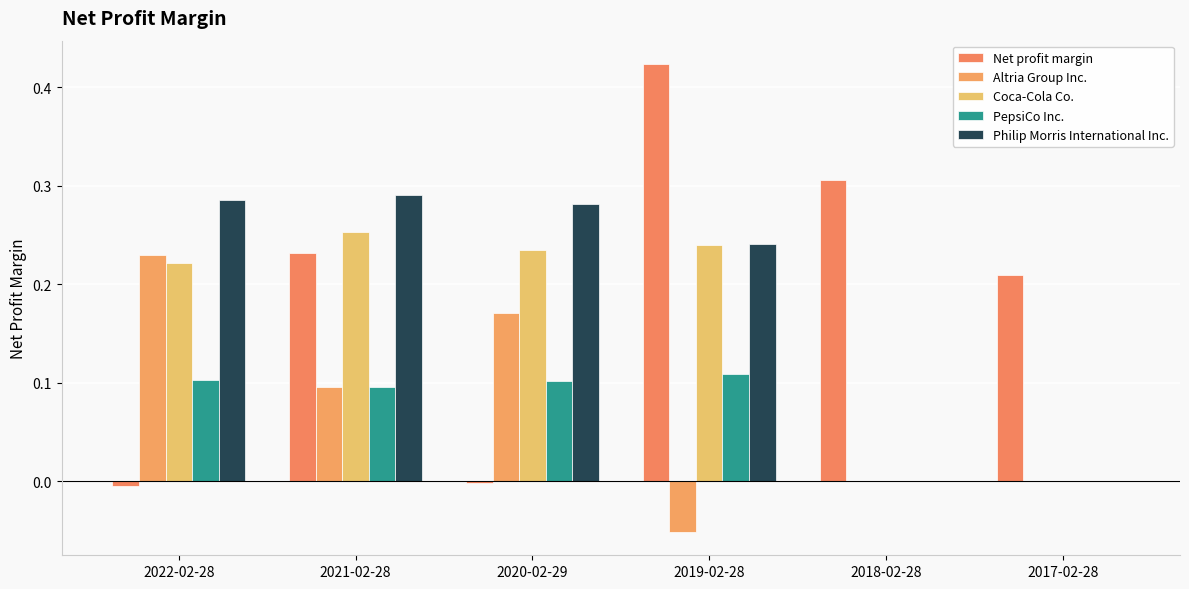

What are all the series names shown in the legend?

Net profit margin, Altria Group Inc., Coca-Cola Co., PepsiCo Inc., Philip Morris International Inc.